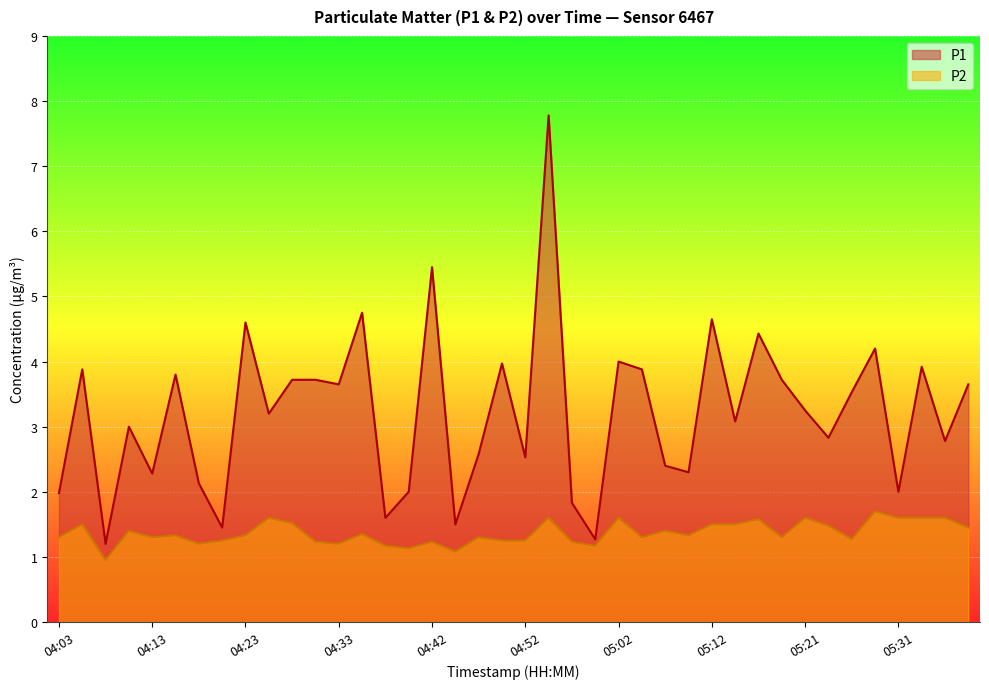

What is the average value of the P1 series?

3.2